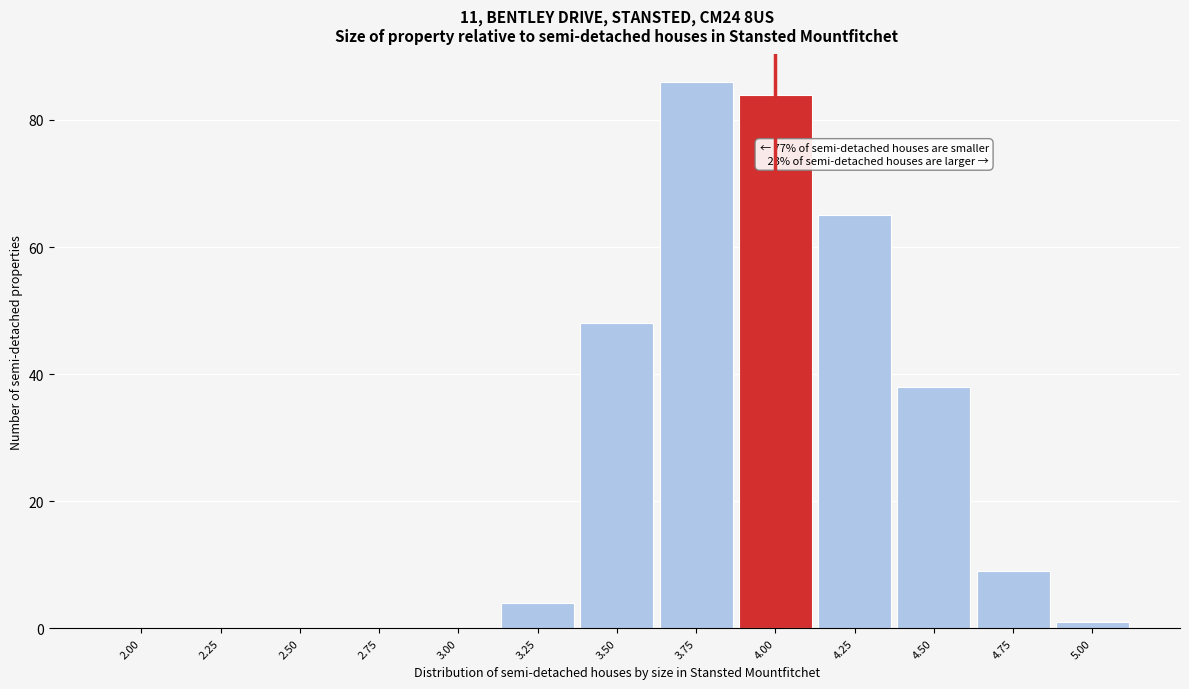

Reading left to right, extract all data points from this chart.

2.00=0	2.25=0	2.50=0	2.75=0	3.00=0	3.25=4	3.50=48	3.75=86	4.00=84	4.25=65	4.50=38	4.75=9	5.00=1